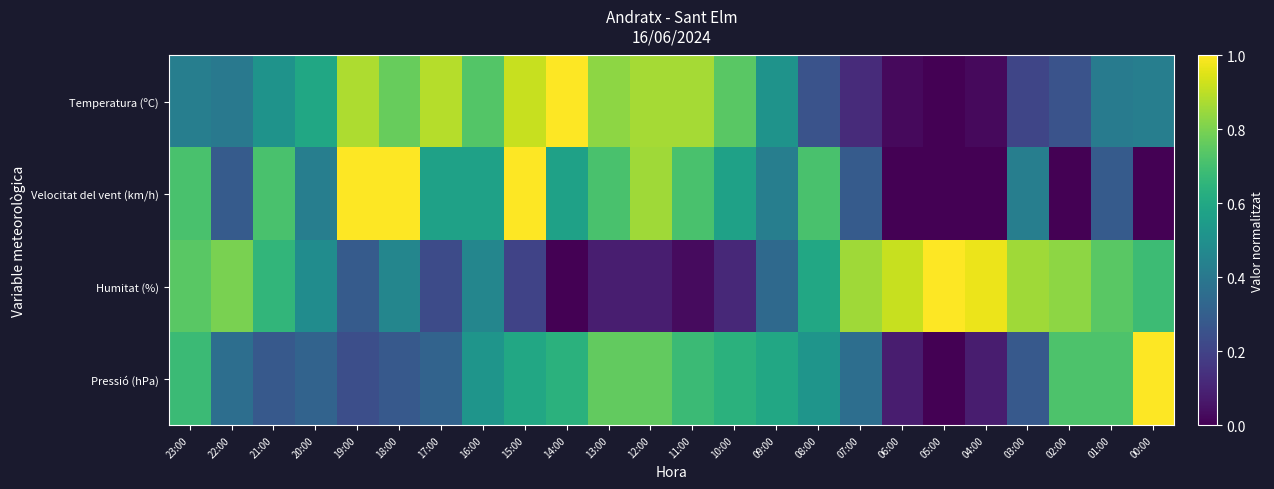

Which label corresponds to the largest value in the chart?

14:00